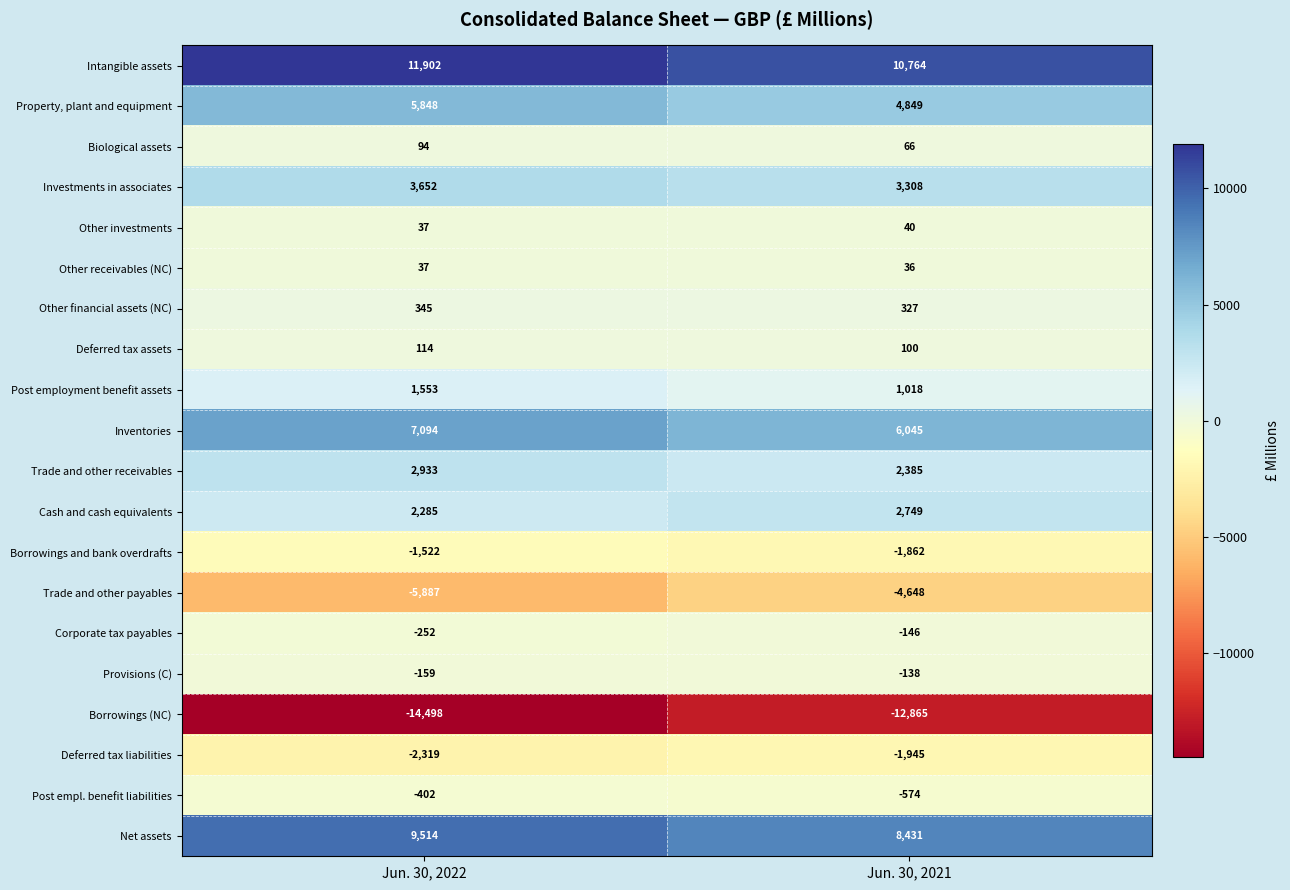

At which label is Net assets closest to 8972?

Jun. 30, 2021